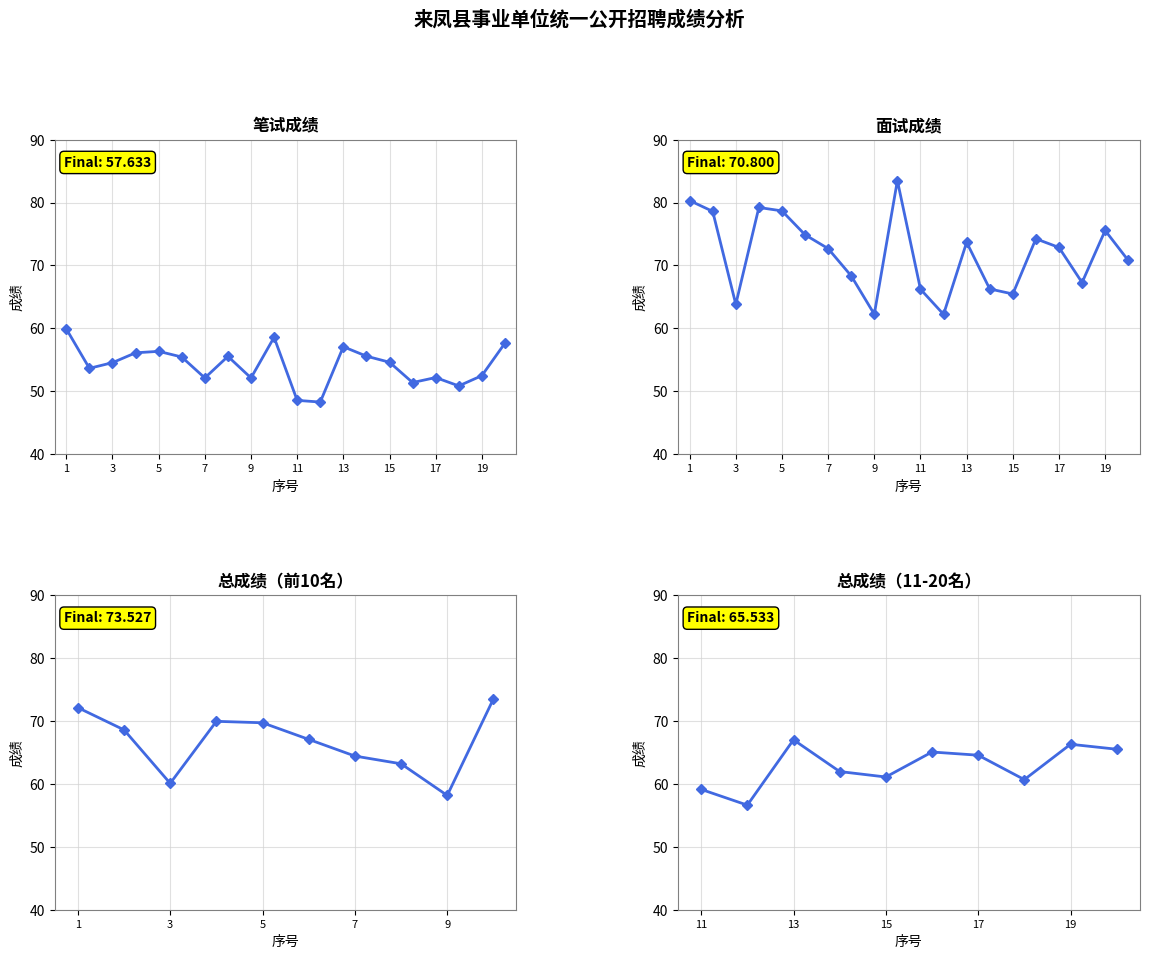

How many data points does each series have?

20